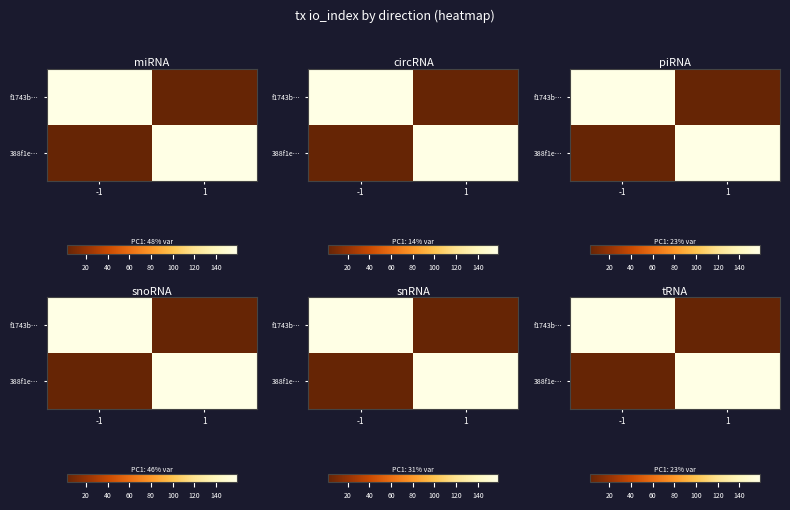

Count the number of data series in this chart.

2